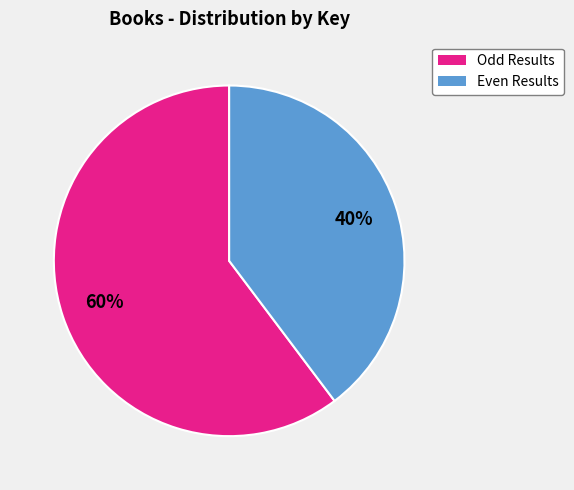

To the nearest percent, what is the average slice percentage?

50%